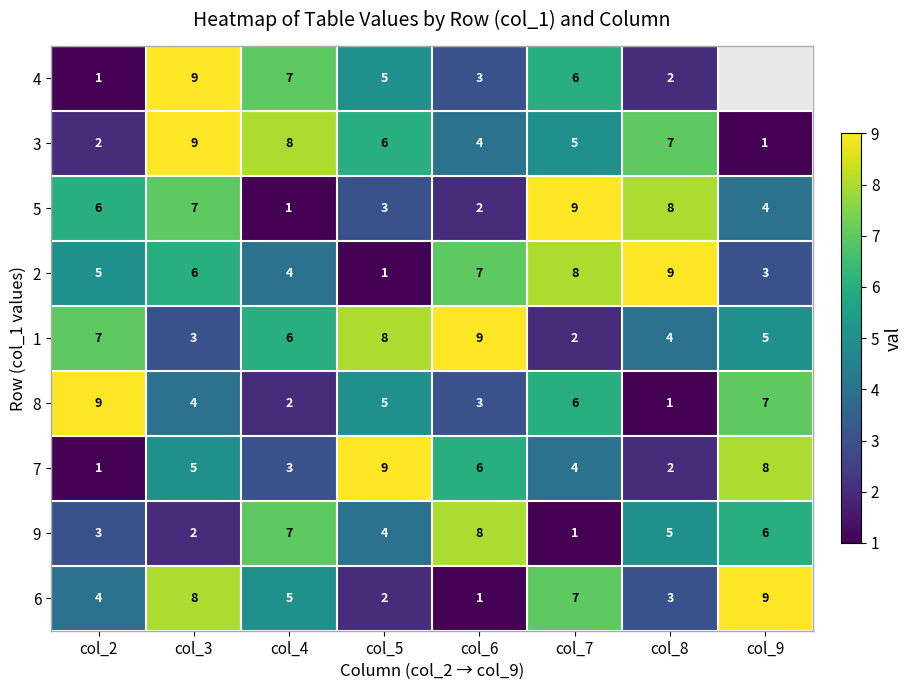

Count the number of data series in this chart.

9